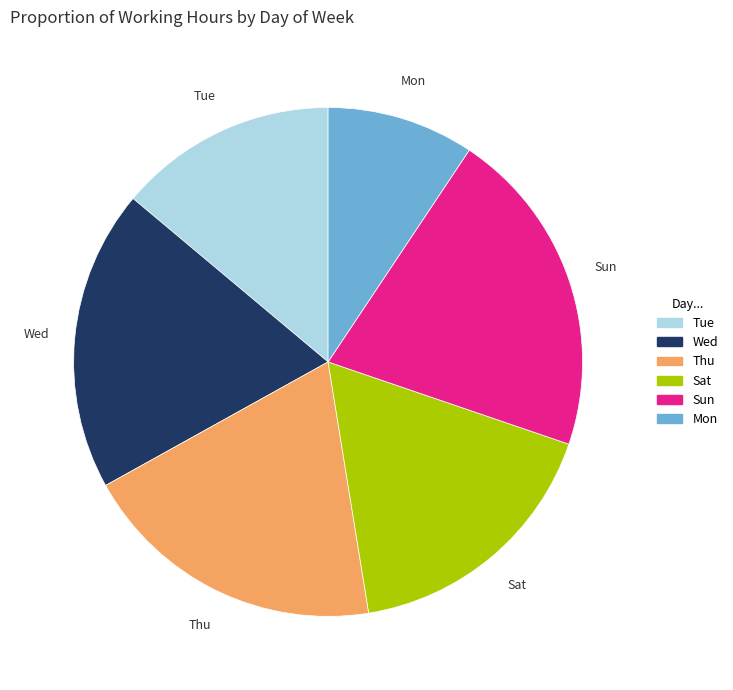

Is there any slice that represents more than half of the pie?

No